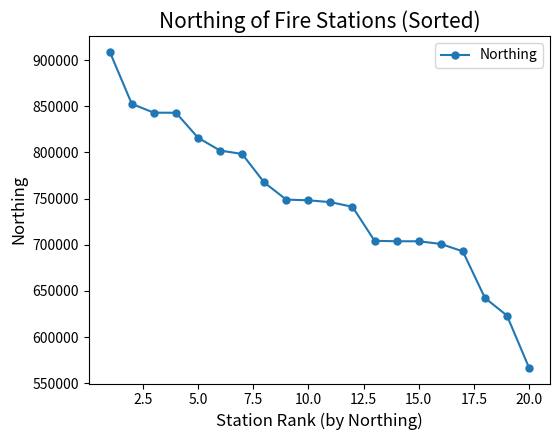

What is the difference between the second highest and second lowest values?

229306